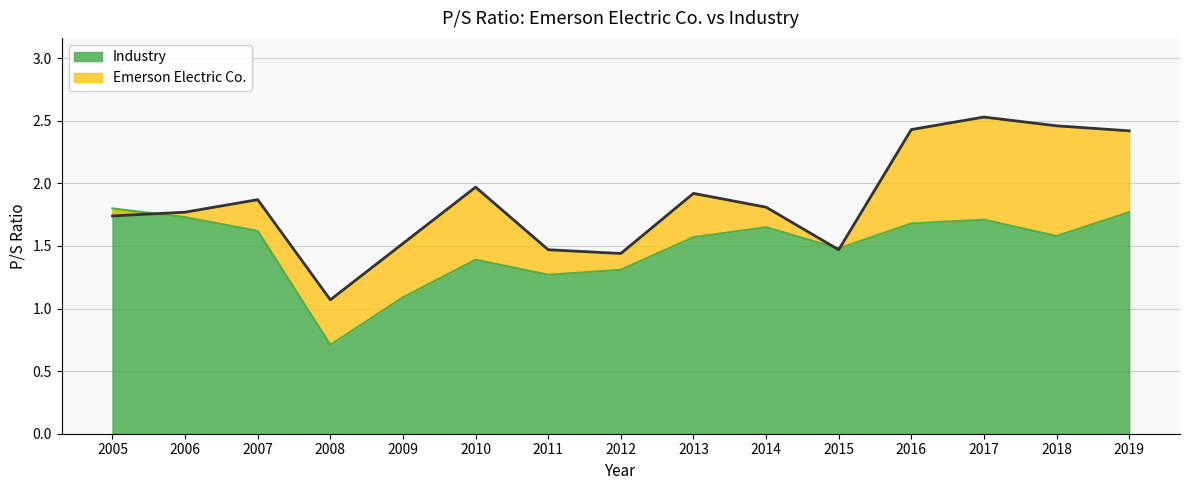

What is the difference between the Emerson Electric Co. values at 2017 and 2015?

1.1